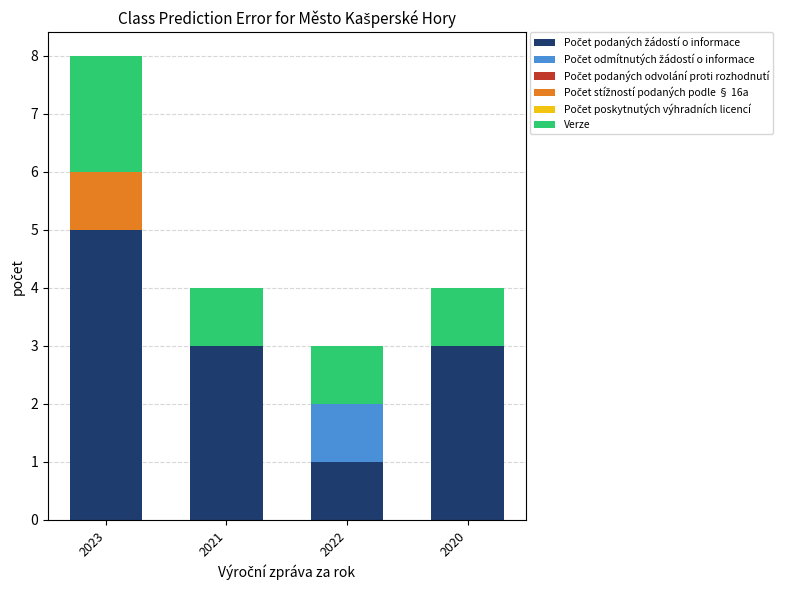

At which category is the sum across all series the highest?

2023